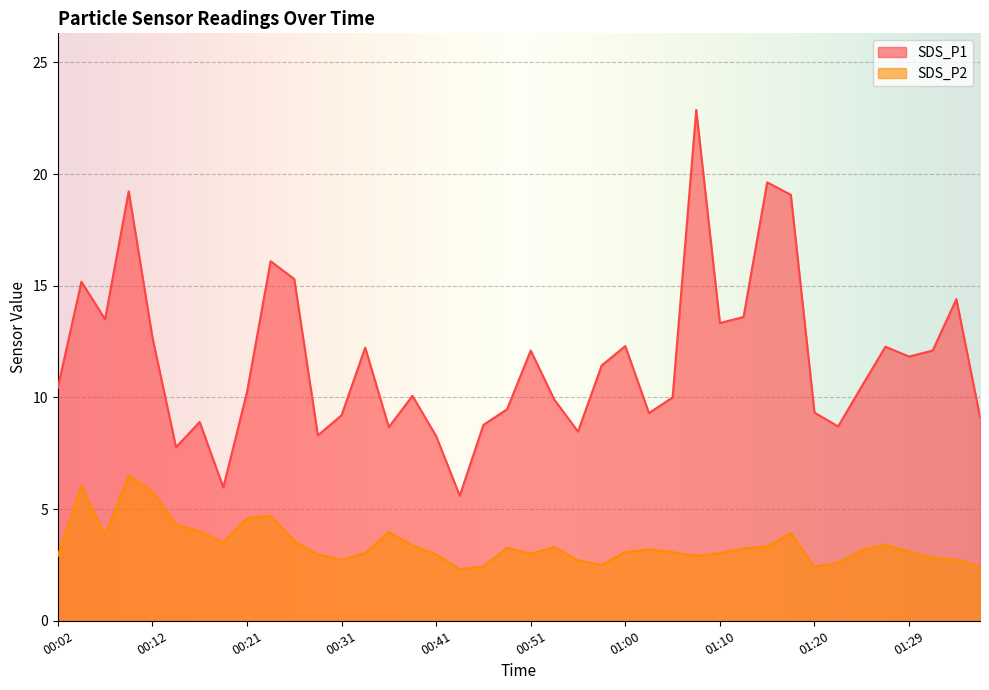

What is the label of the 9th point from the left?

00:21